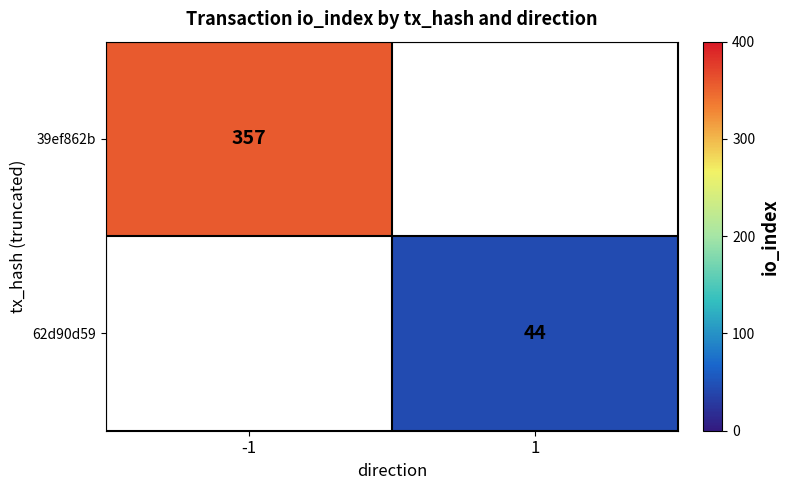

The value of 39ef862b at -1 is 357. True or false?

True